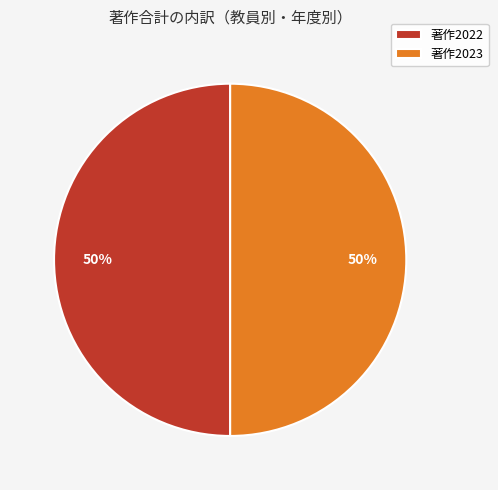

Approximately how many times larger is the value at 著作2023 compared to 著作2022?

1.0